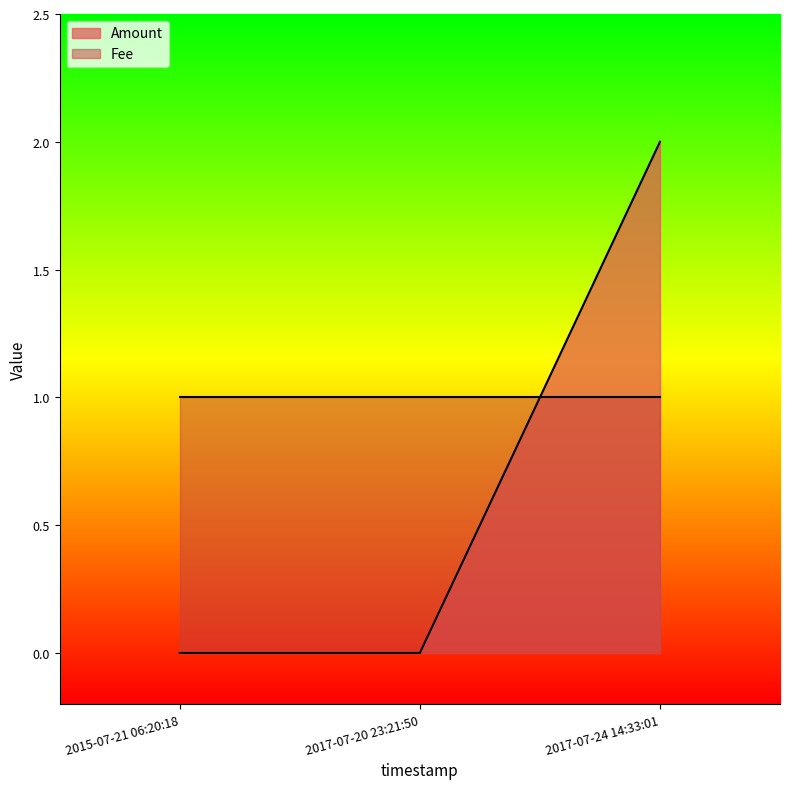

How many values exceed 0?

1